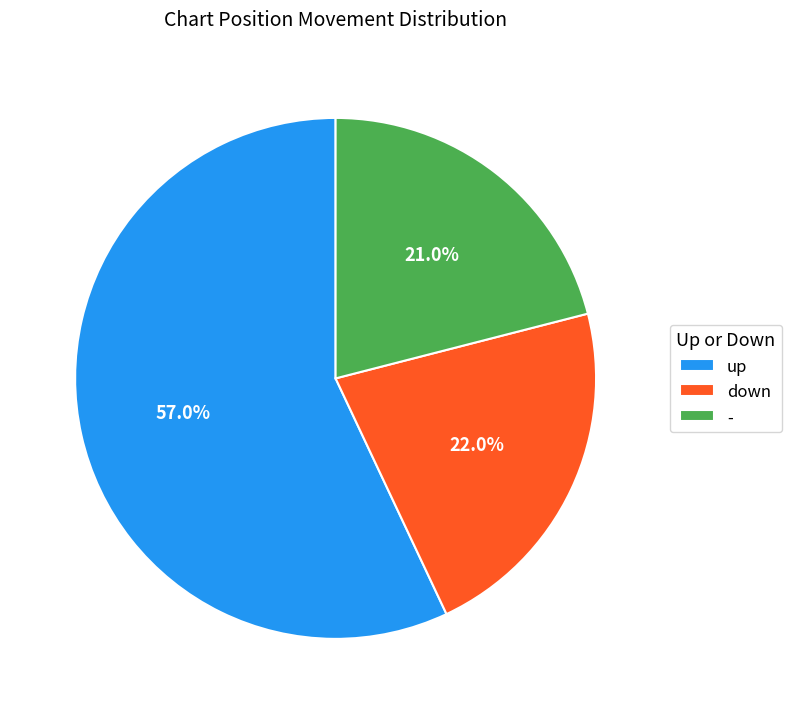

Approximately how many times larger is the value at down compared to up?

0.4